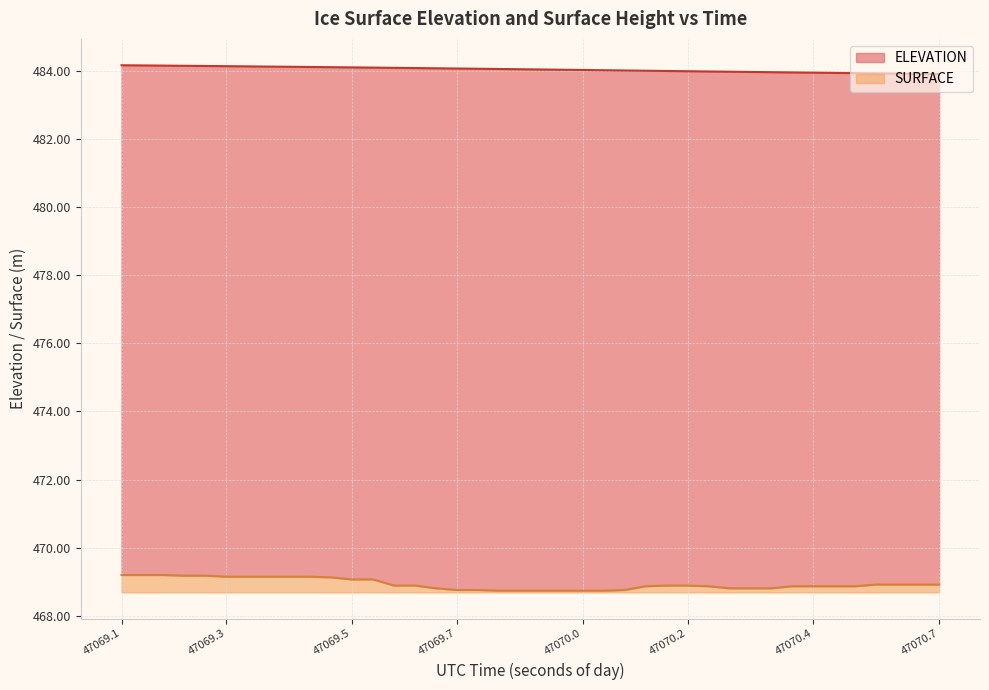

What is the maximum value for SURFACE?

0.5